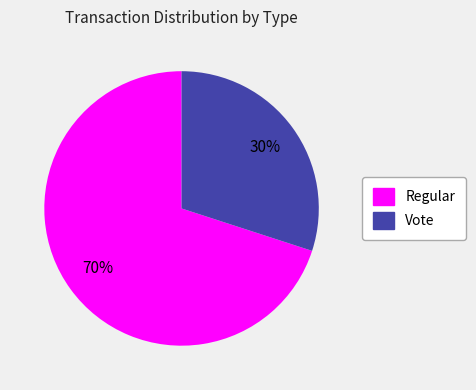

To the nearest percent, what is the difference between the Vote and Regular slice percentages?

40%